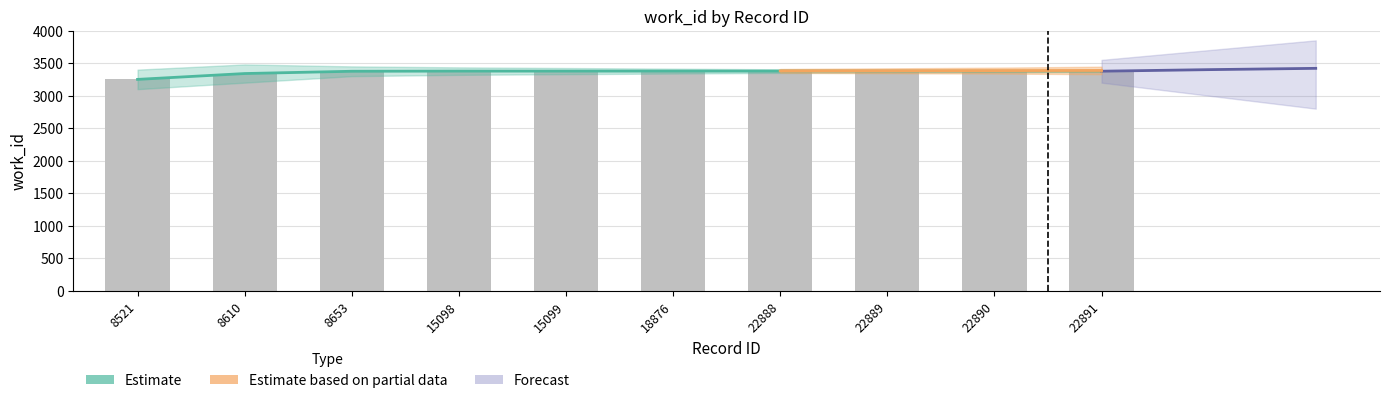

What is the maximum value shown in the chart?

3376